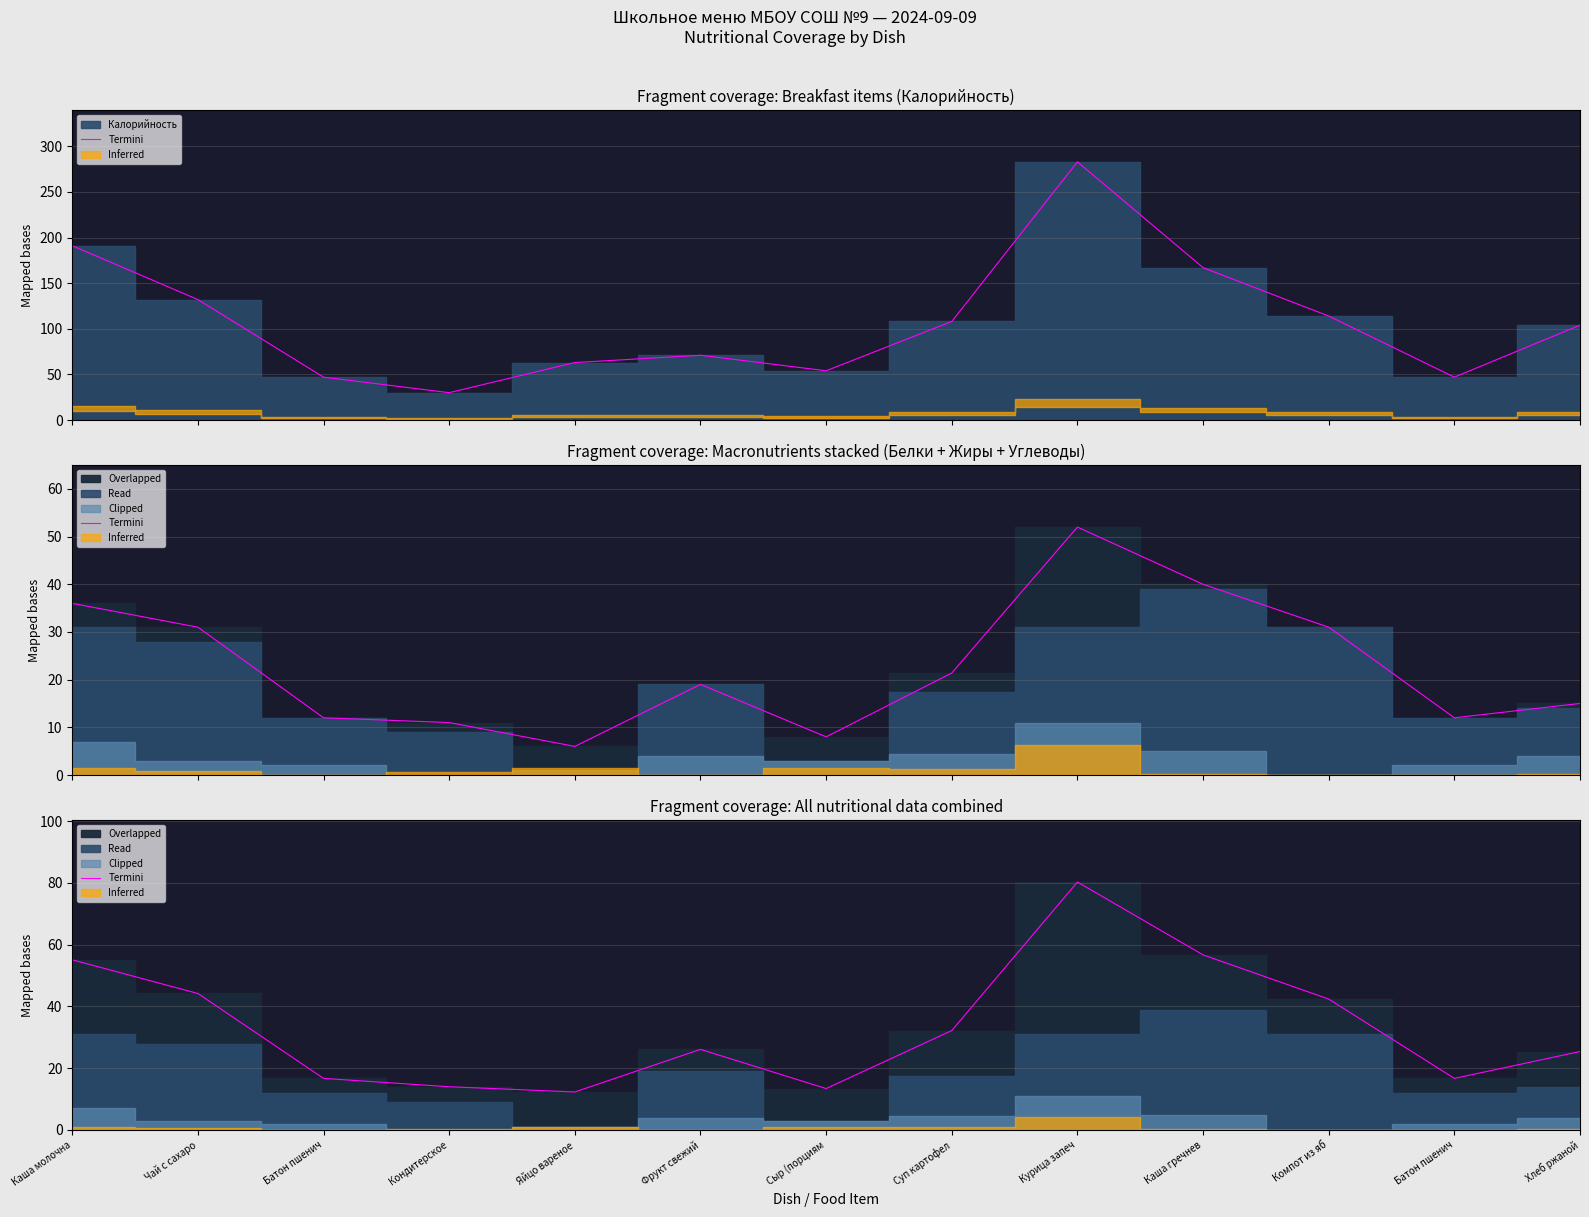

What is the value of the 11th point from the left?

42.4